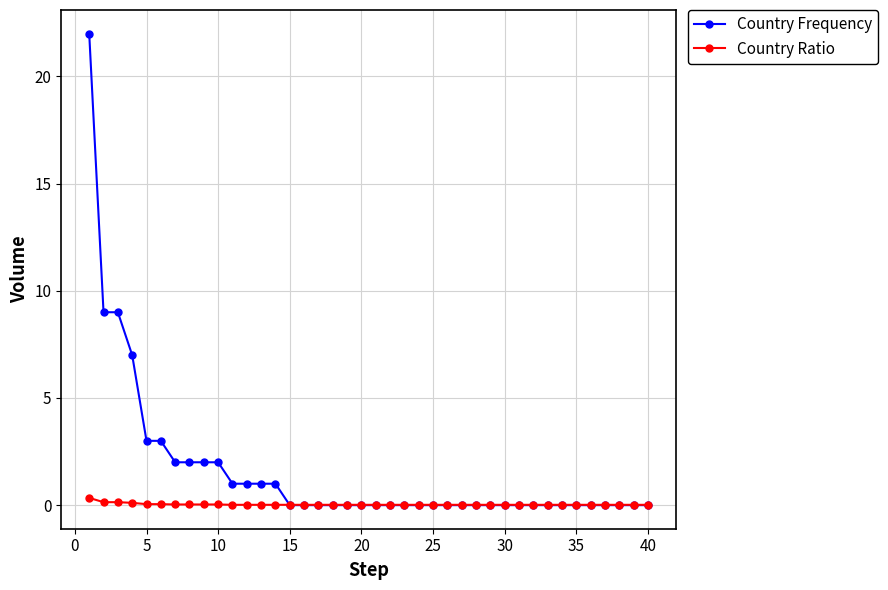

List the series in order of their peak value, highest first.

Country Frequency, Country Ratio